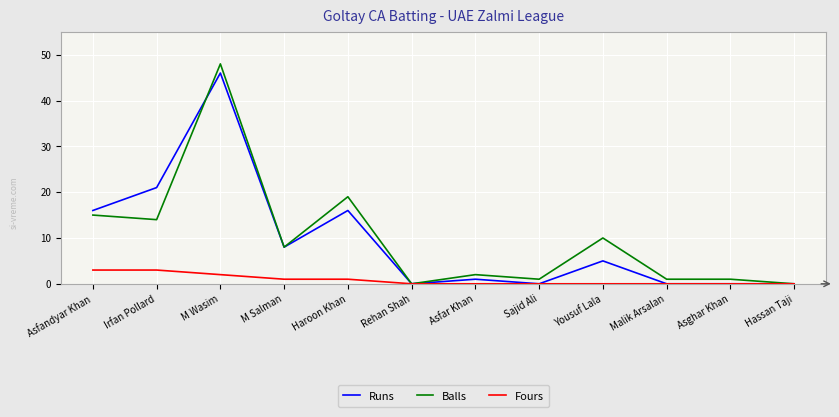

The Fours series shows 2 at Rehan Shah. True or false?

False